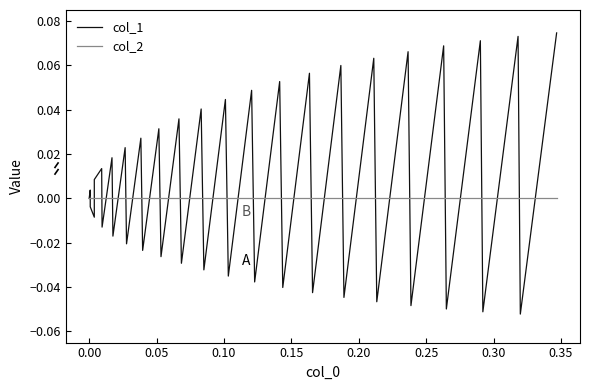

List the series in order of their peak value, lowest first.

col_2, col_1